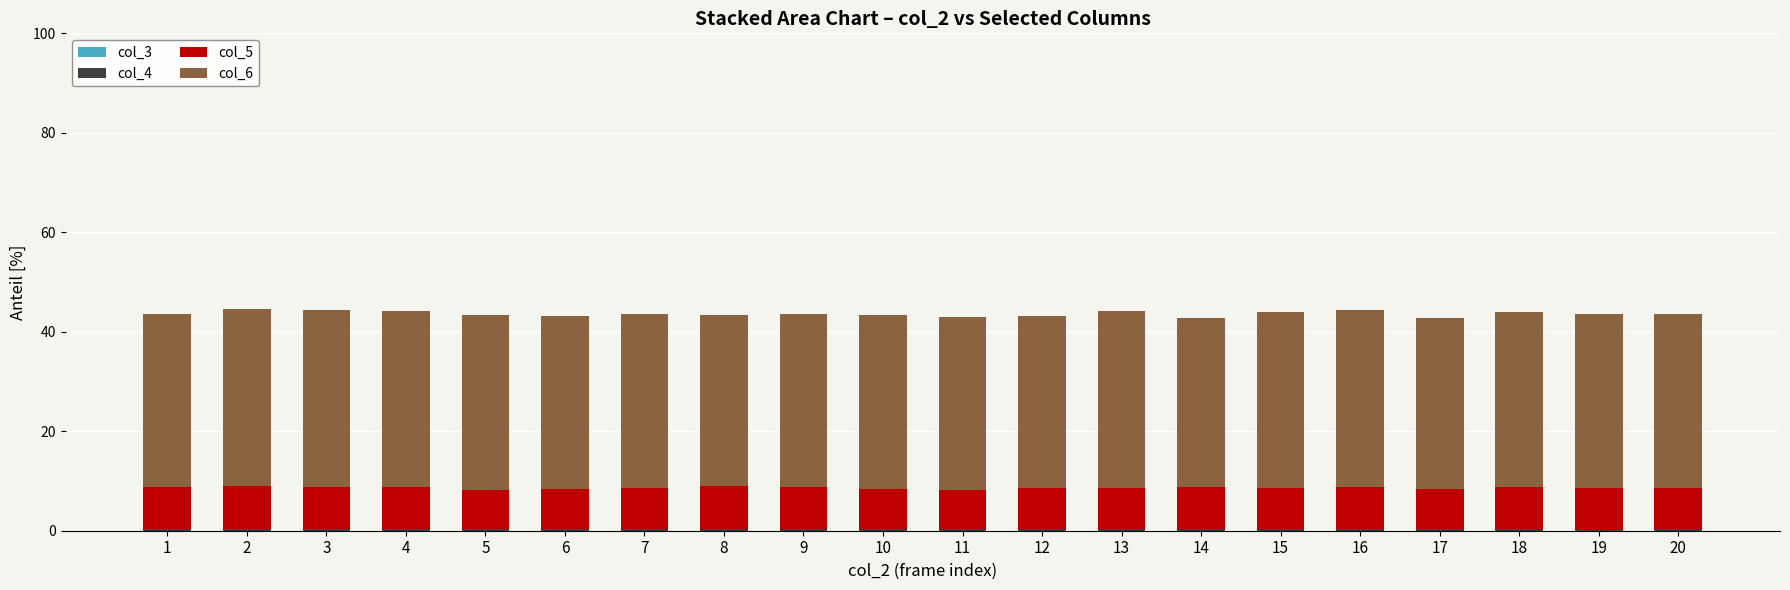

What is the total value across all series at 15?

43.9